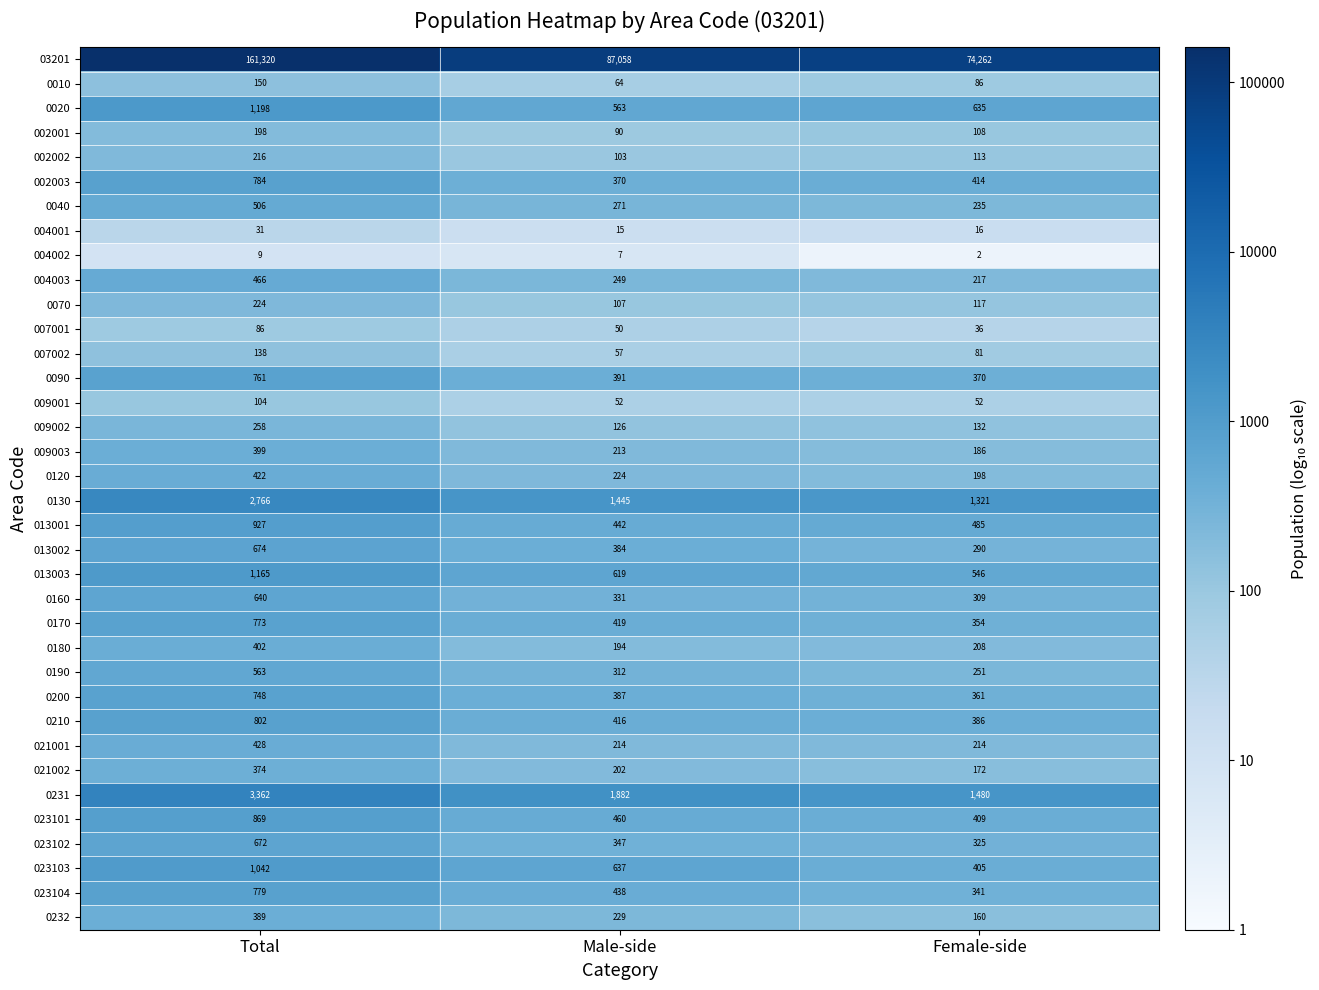

Which series has the largest total across all categories?

03201